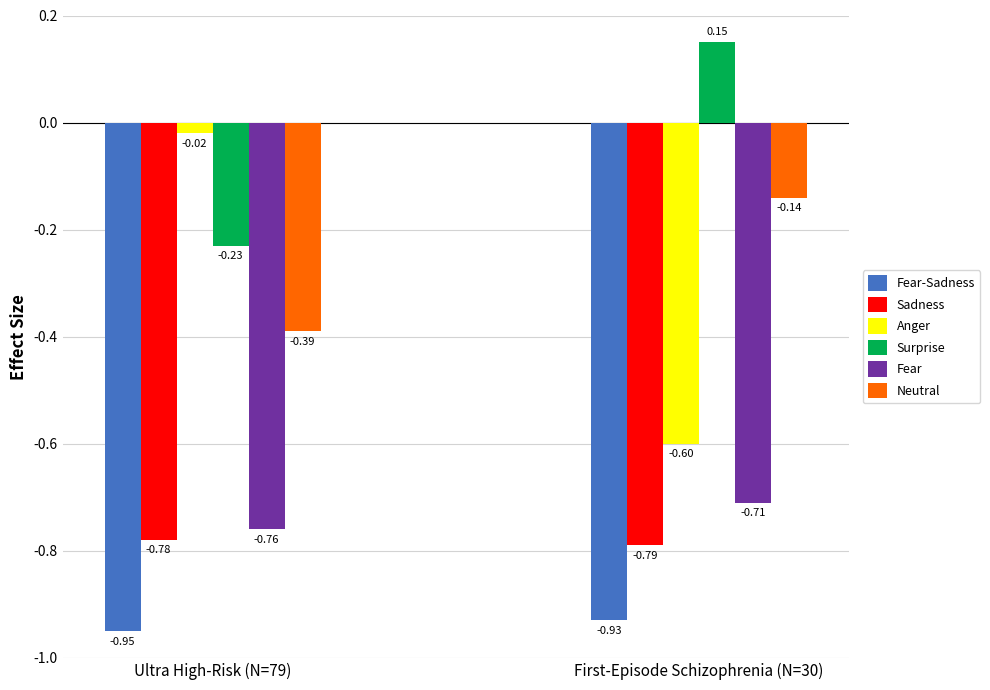

What is the label of the 1st bar from the left?

Ultra High-Risk (N=79)